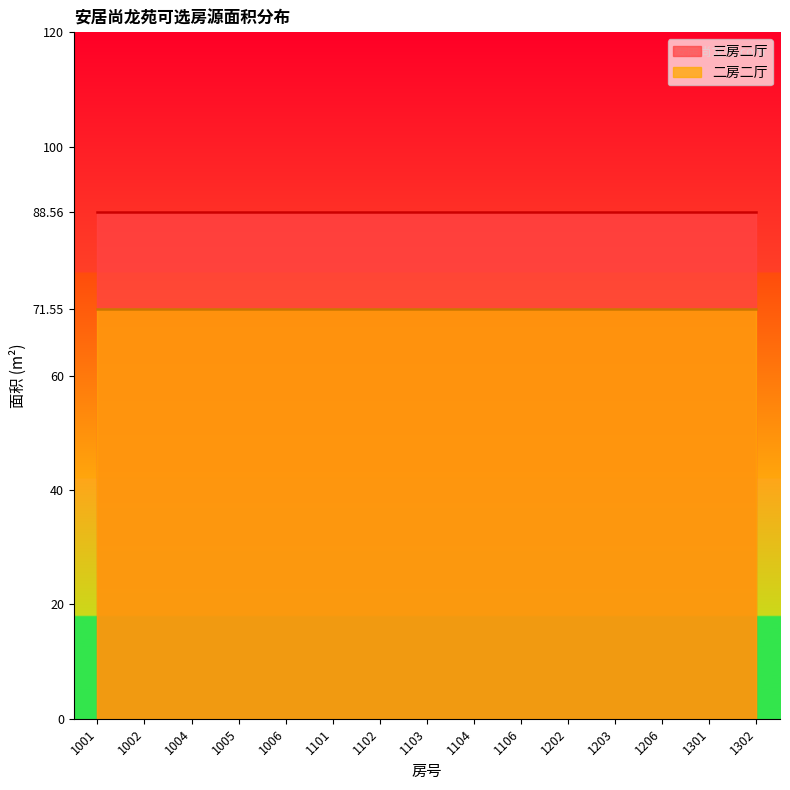

Is it true that 三房二厅 equals 88.6 at 1101?

True